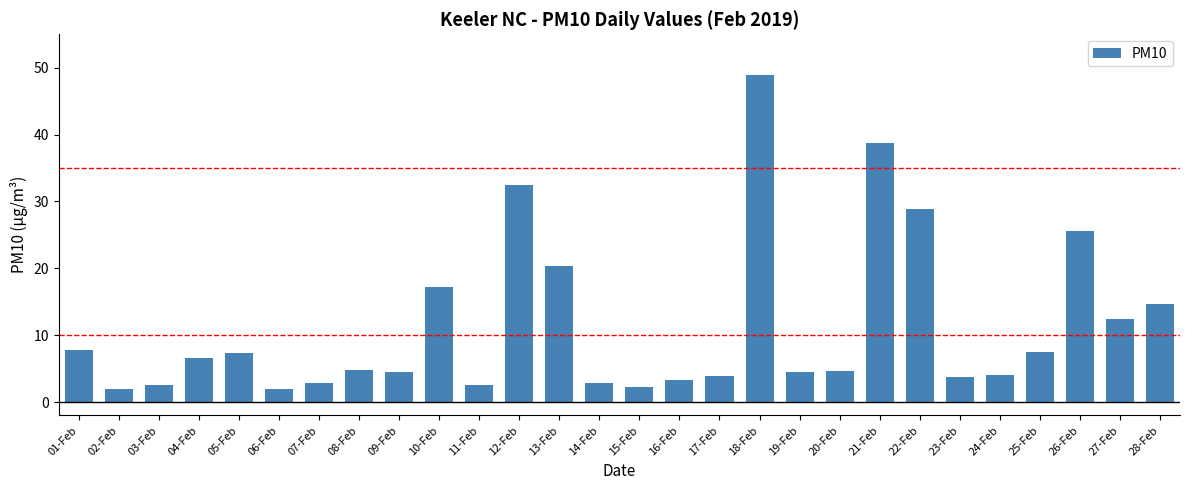

Approximately how many times larger is the value at 05-Feb compared to 09-Feb?

1.6